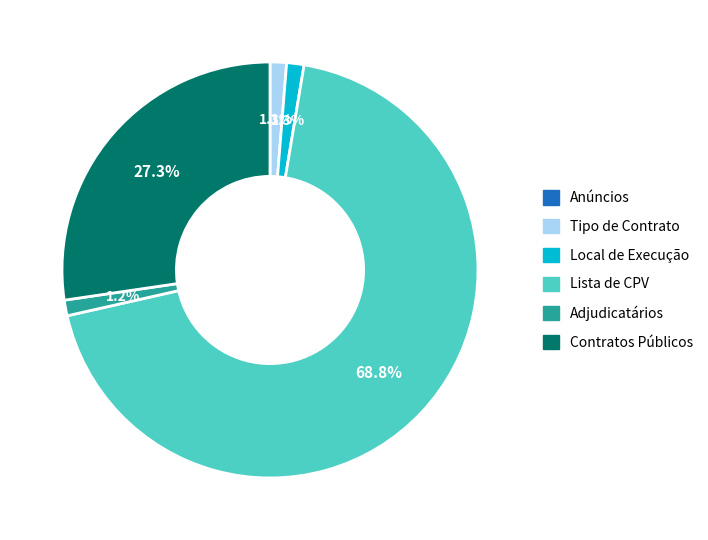

Does Lista de CPV represent more than half of the total?

Yes